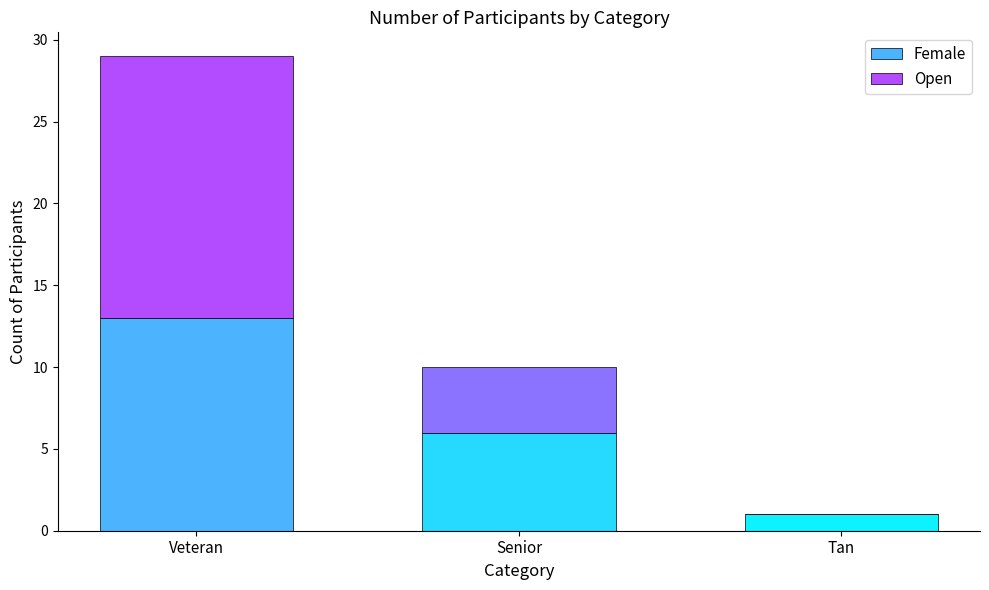

At which label does Female first exceed 6?

Veteran